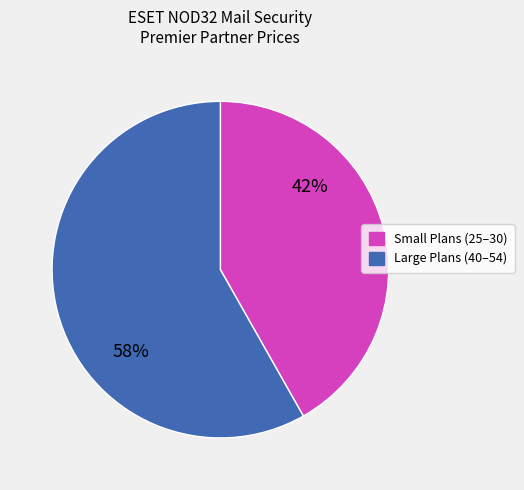

Does any single category account for the majority?

Yes